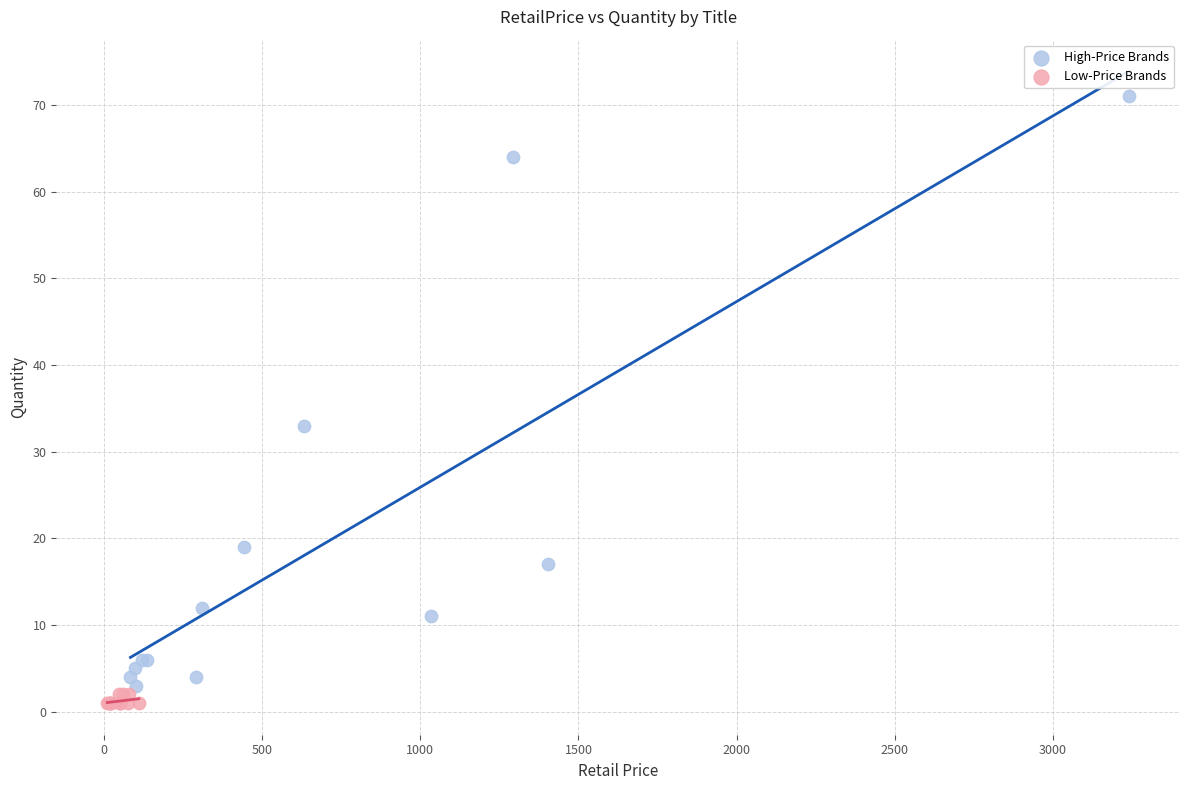

Which series has the widest spread of Y values?

High-Price Brands